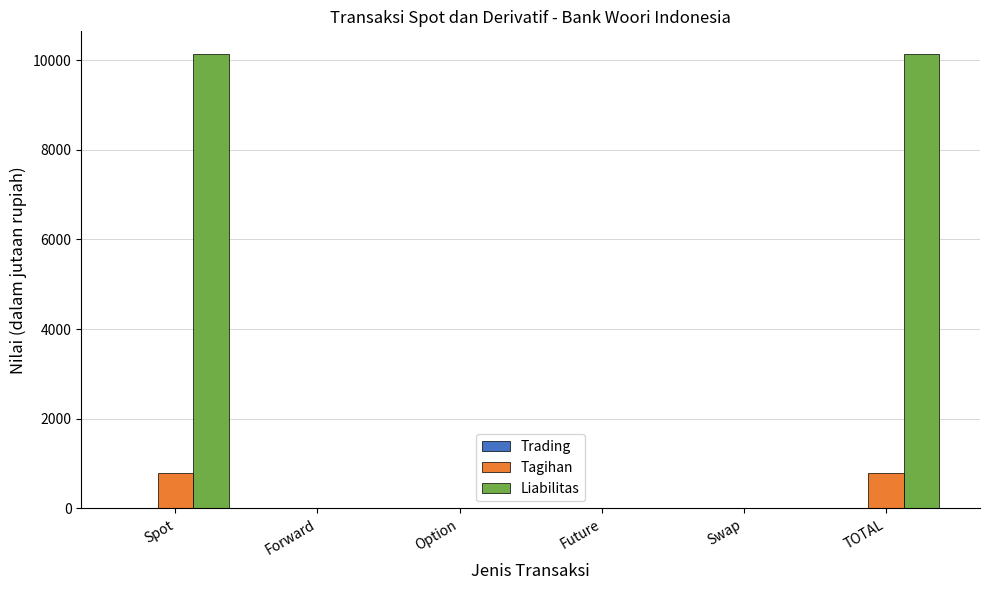

Is it true that Liabilitas equals 0 at Option?

True